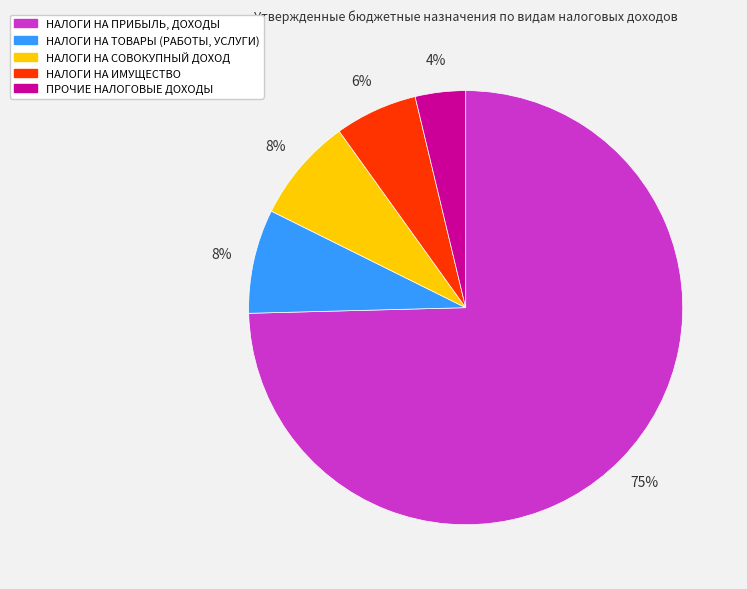

Combined, do НАЛОГИ НА СОВОКУПНЫЙ ДОХОД and НАЛОГИ НА ИМУЩЕСТВО account for over 50%?

No